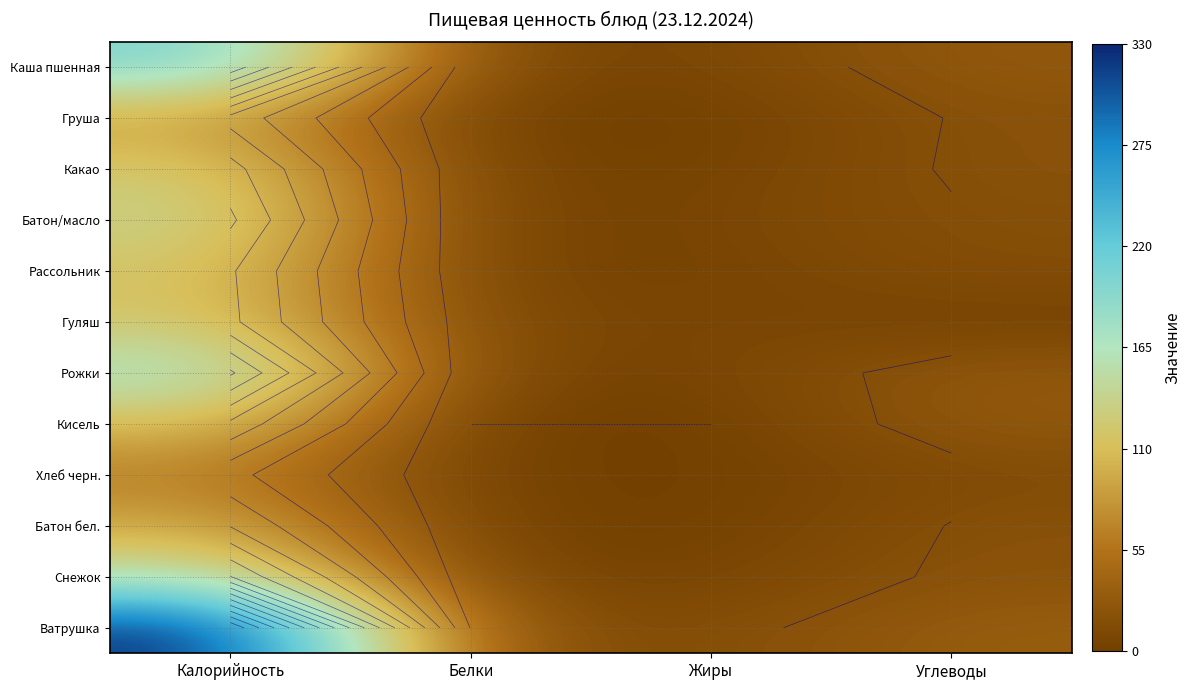

The Гуляш series shows 5.6 at Жиры. True or false?

False